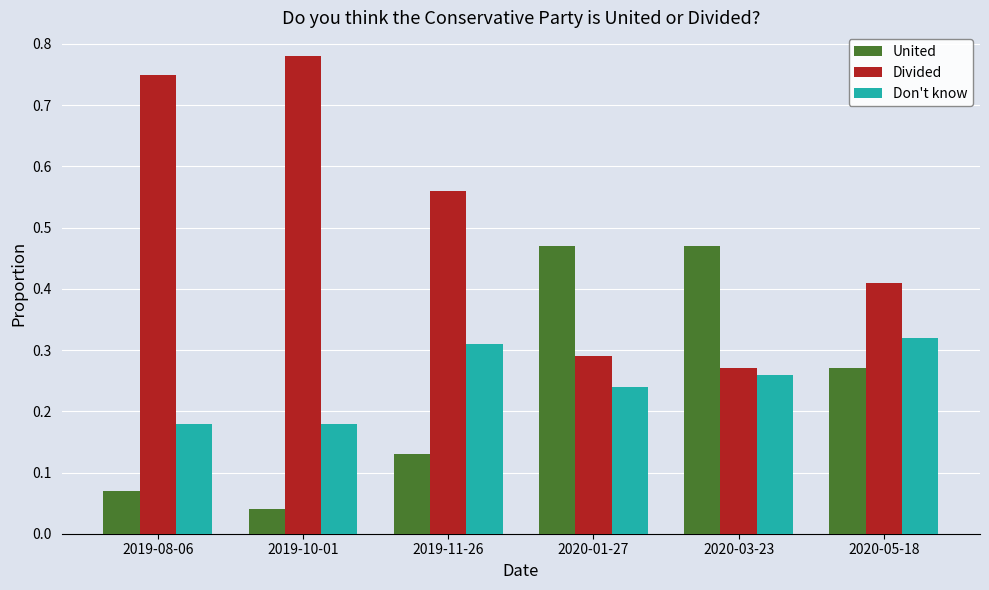

Which series has the largest range (max minus min)?

Divided